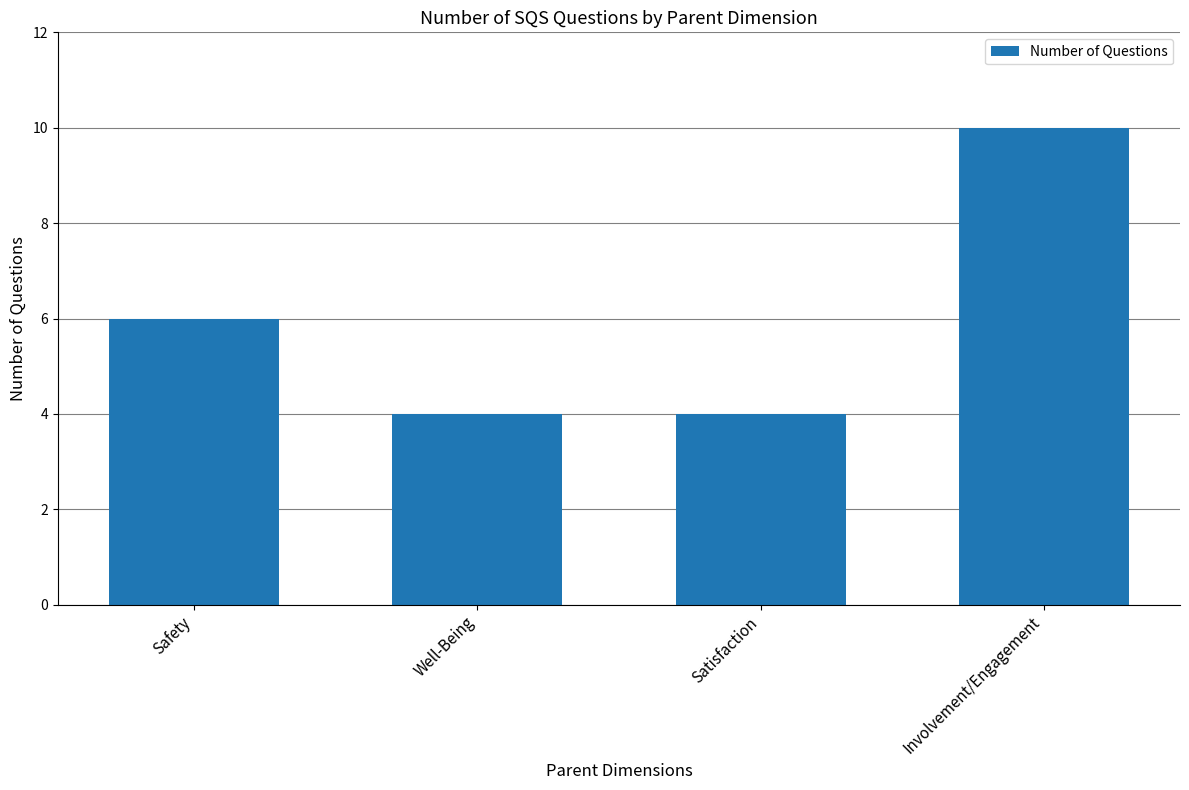

How many series are shown in this chart?

1